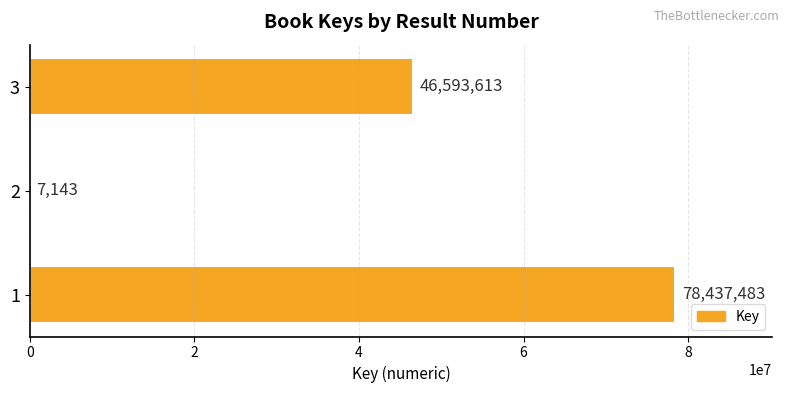

The value at 3 is 46593613. True or false?

True